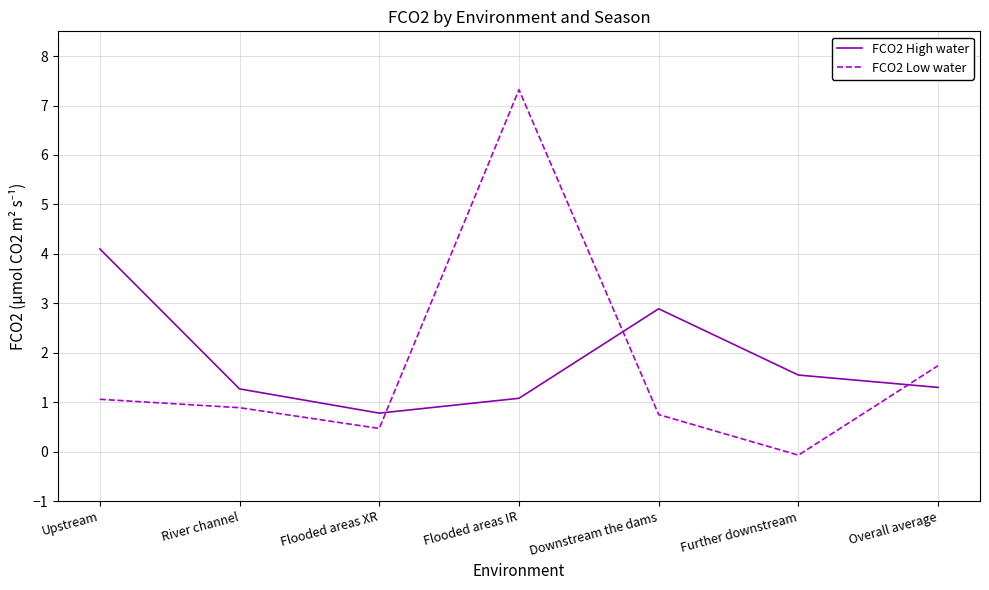

The value of FCO2 Low water at Further downstream is -0.1. True or false?

True